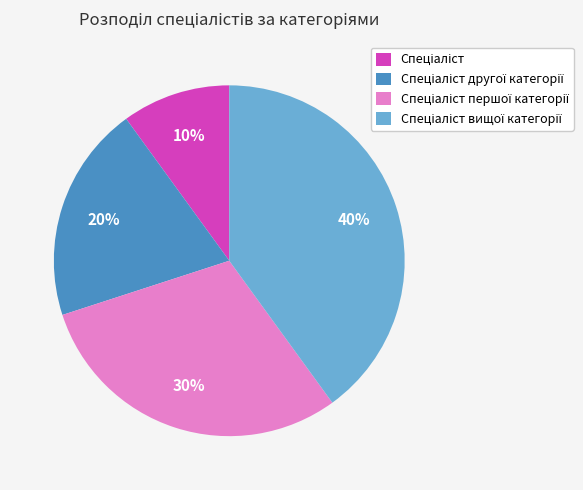

To the nearest percent, what is the average slice percentage?

25%